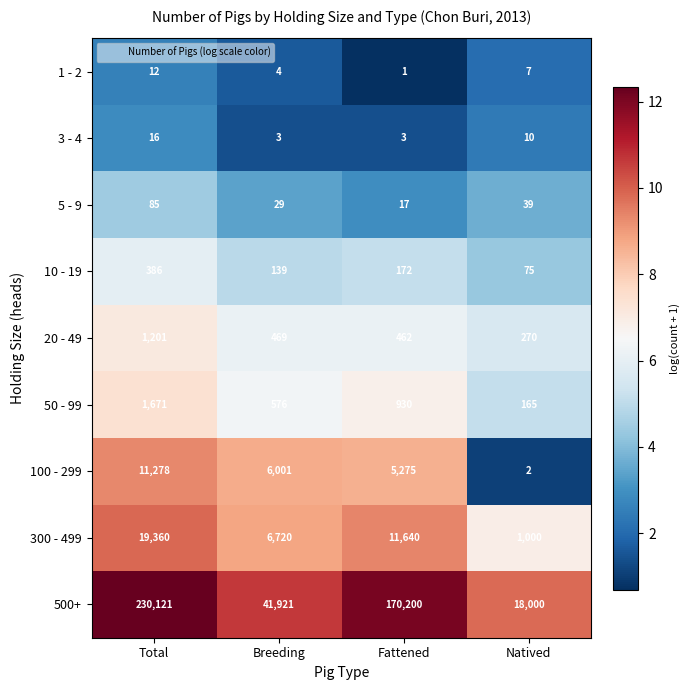

Rank the series at Fattened from lowest to highest value.

1 - 2, 3 - 4, 5 - 9, 10 - 19, 20 - 49, 50 - 99, 100 - 299, 300 - 499, 500+